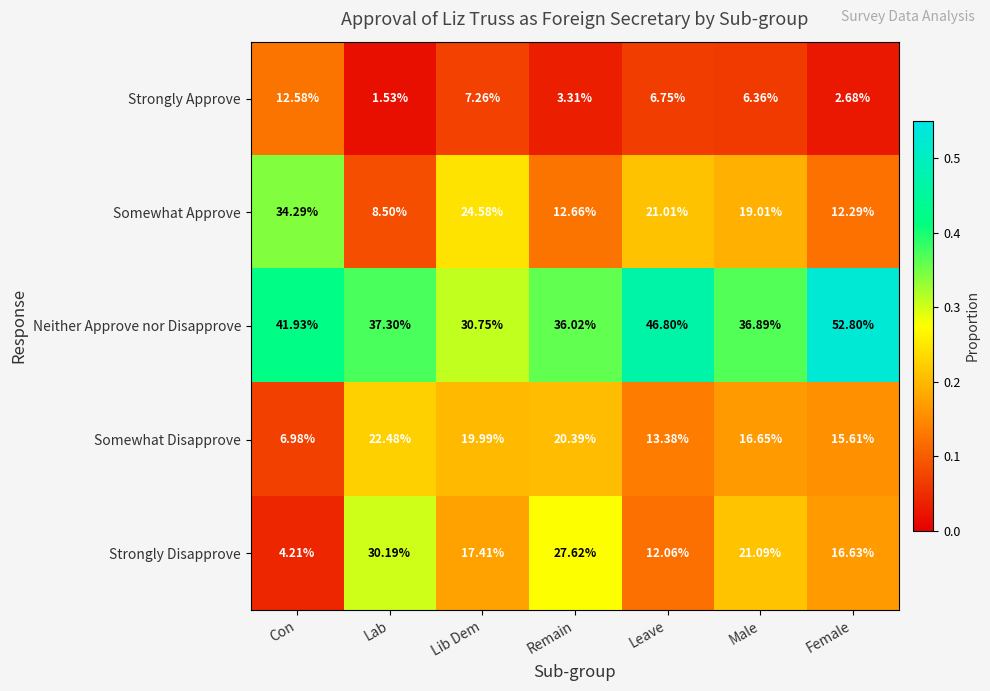

Where does the Strongly Disapprove series first go above 17?

Lab